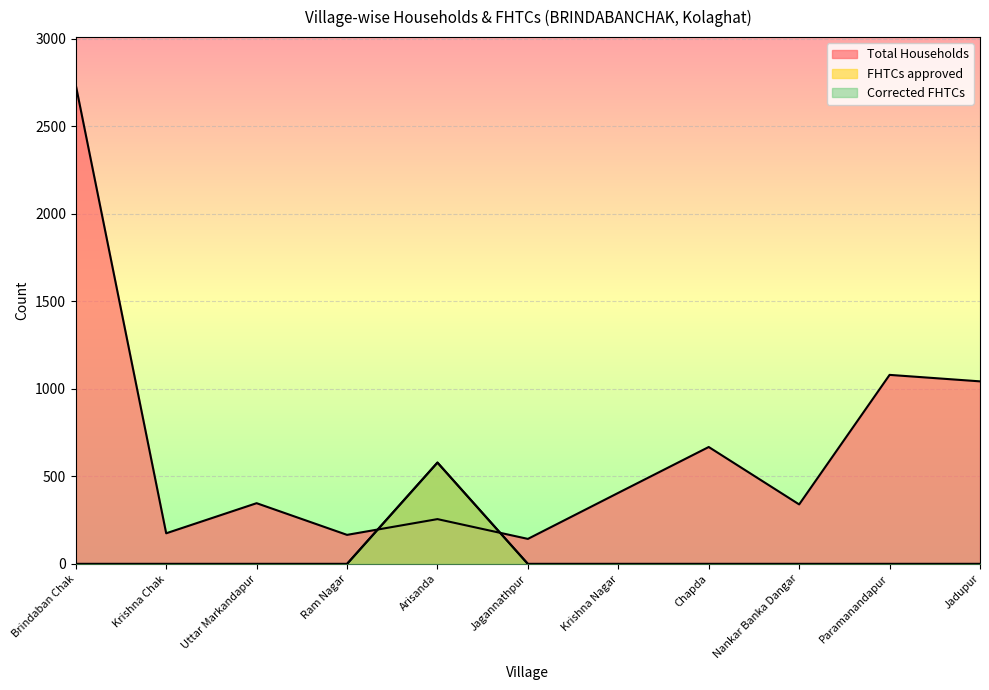

How many interior local valleys does the Total Households series have?

4